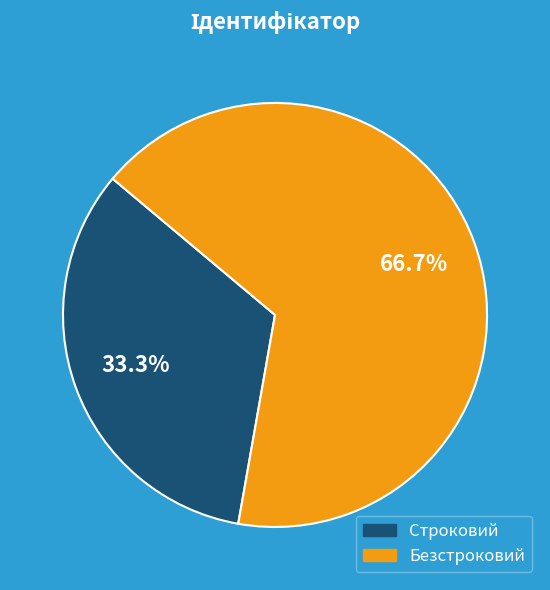

What percentage do Безстроковий and Строковий together represent?

100.0%